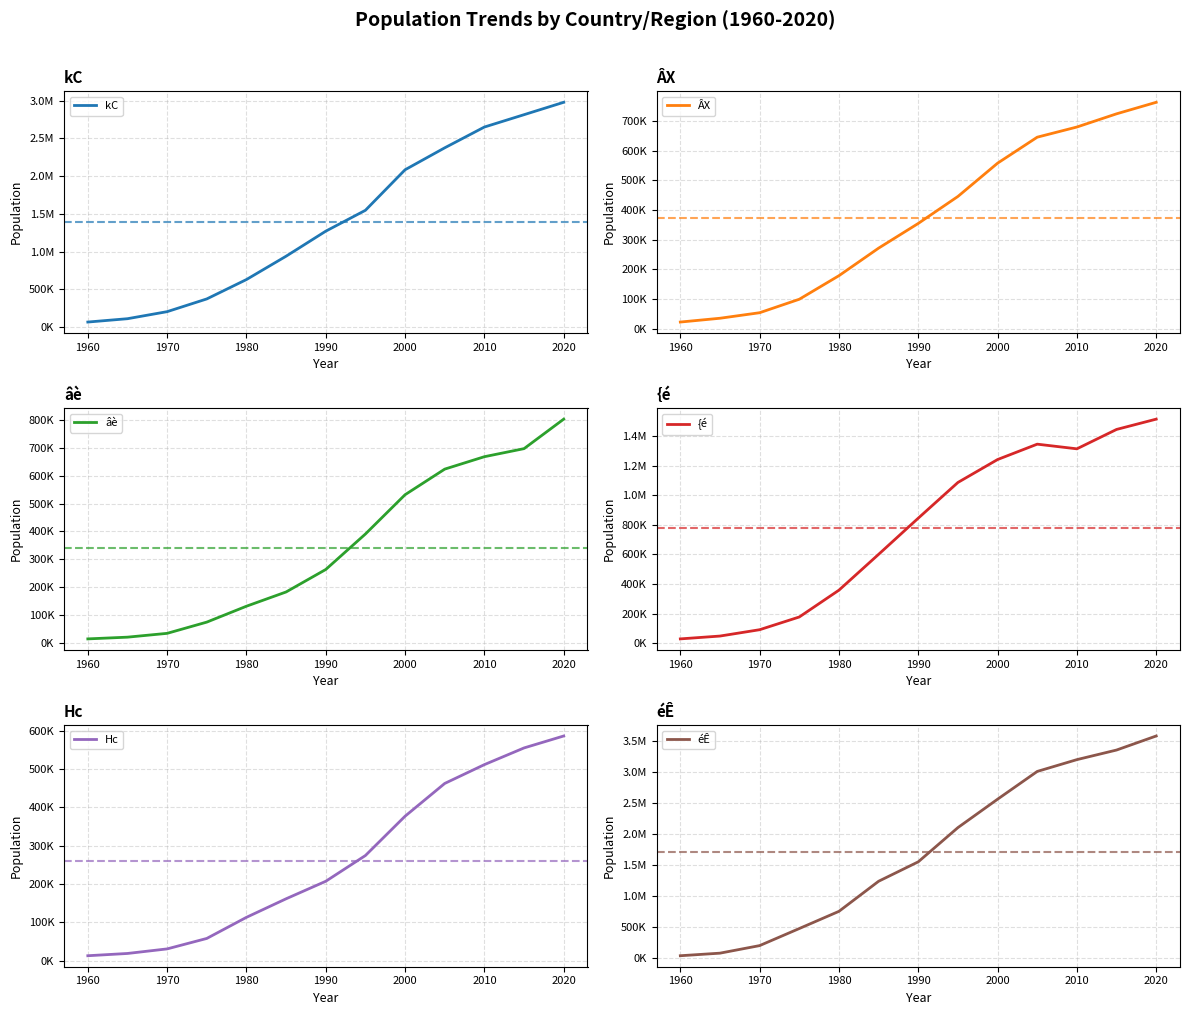

What is the smallest value displayed?

12594